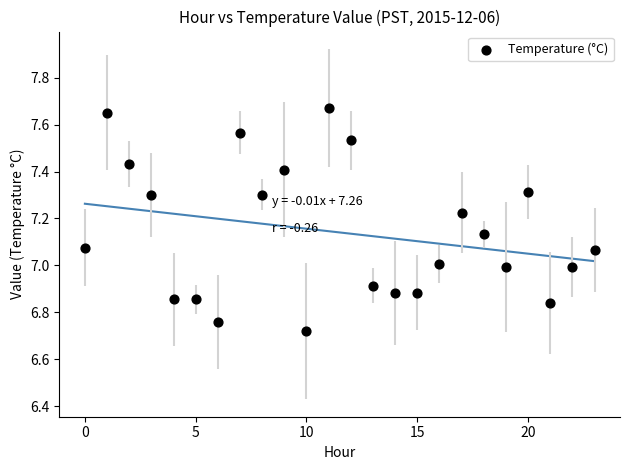

What is the range of Y values (max minus min)?

0.9